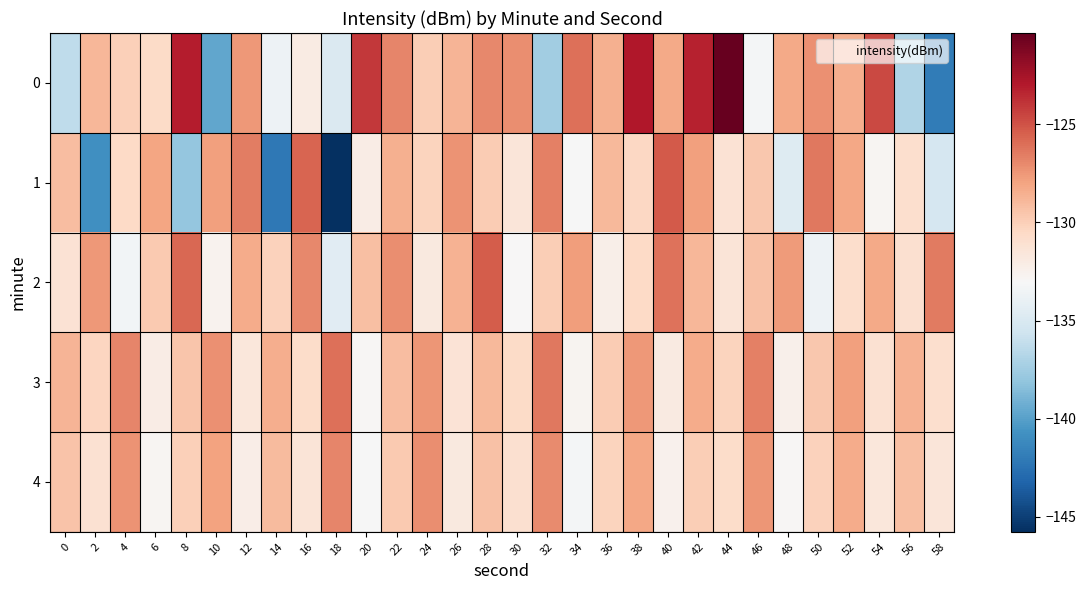

Which series has the largest total across all categories?

3